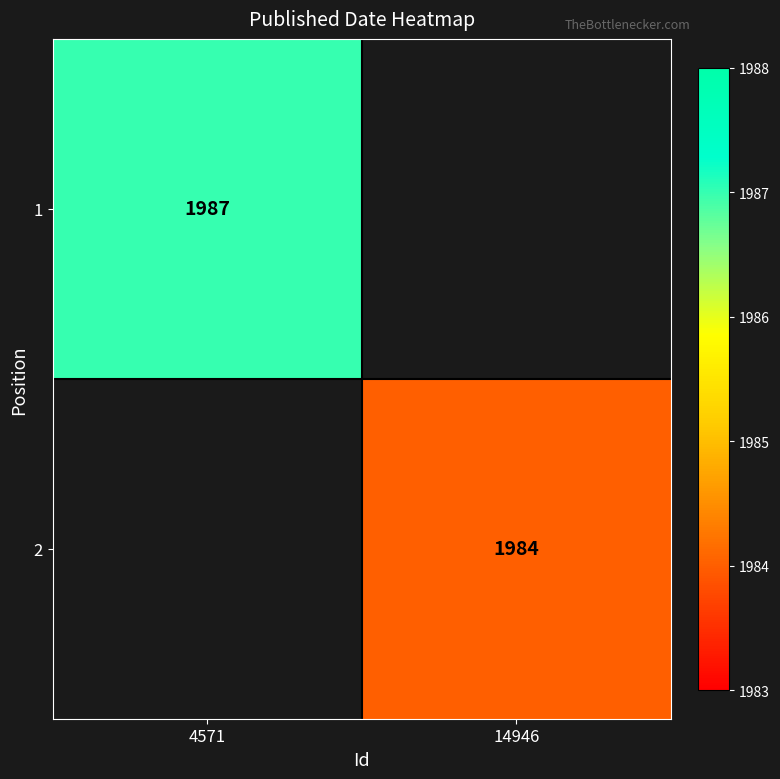

True or false: 1 has a value of 1122.7 at 4571.

False